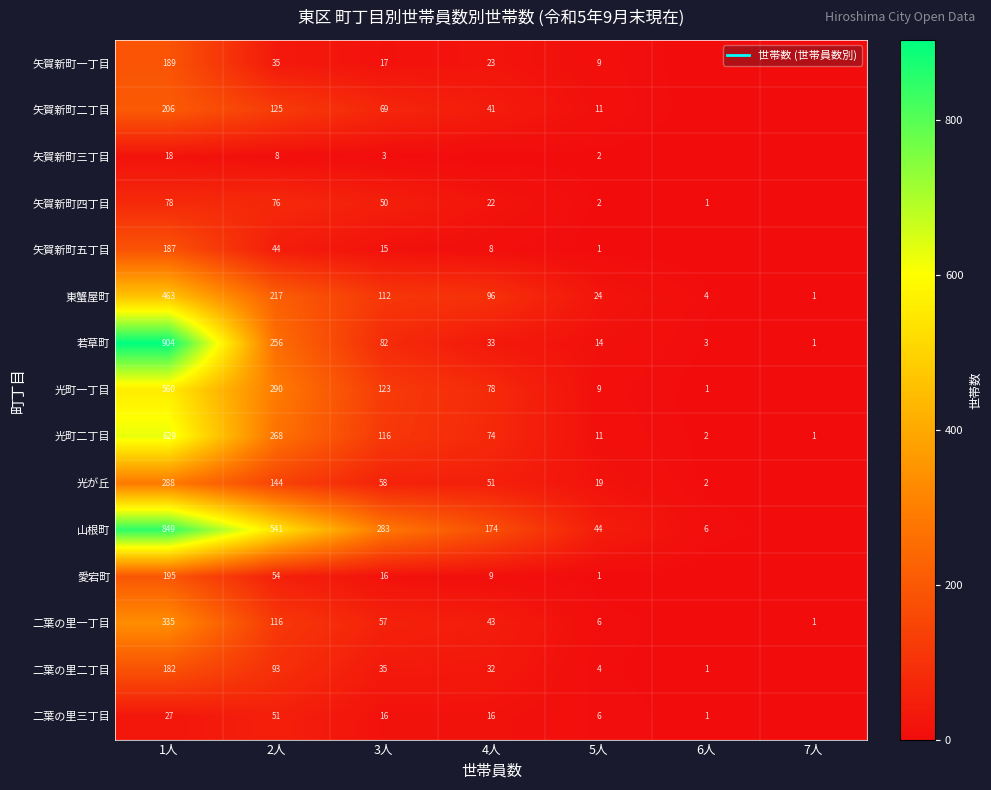

Read the 矢賀新町四丁目 value at 1人, to the nearest 10.

80